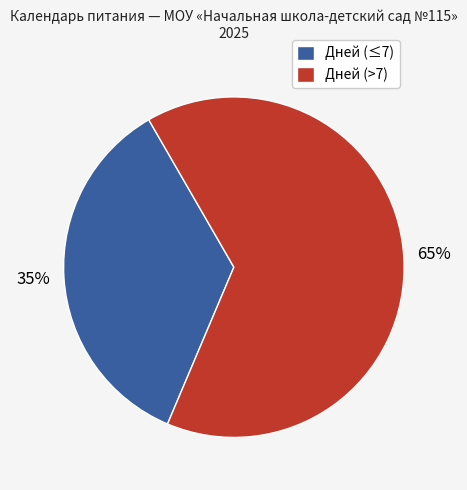

Is the sum of Дней (>7) and Дней (≤7) greater than half?

Yes